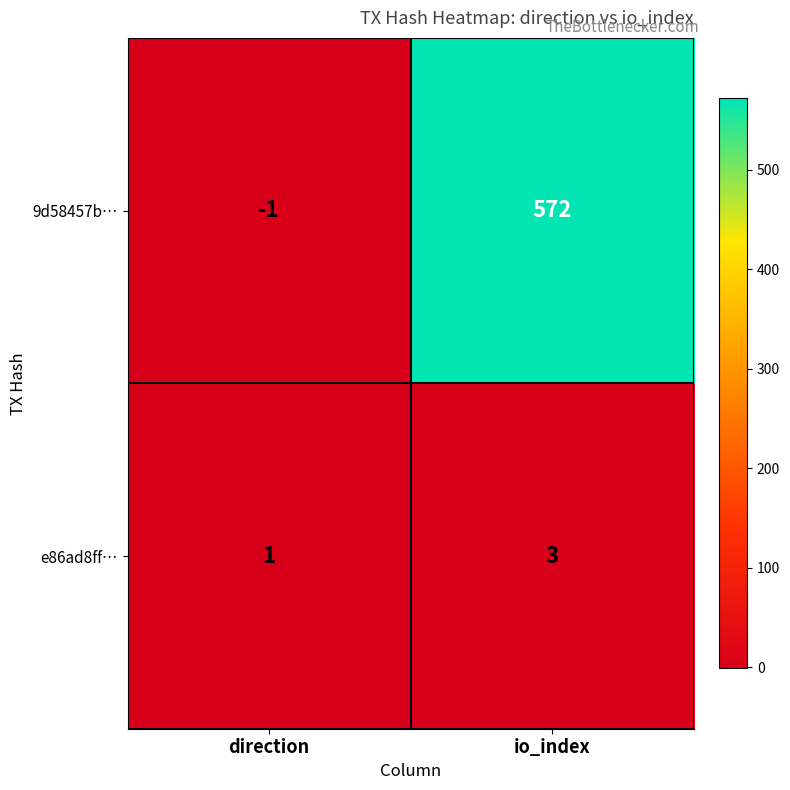

The value of 9d58457b… at direction is -2. True or false?

False